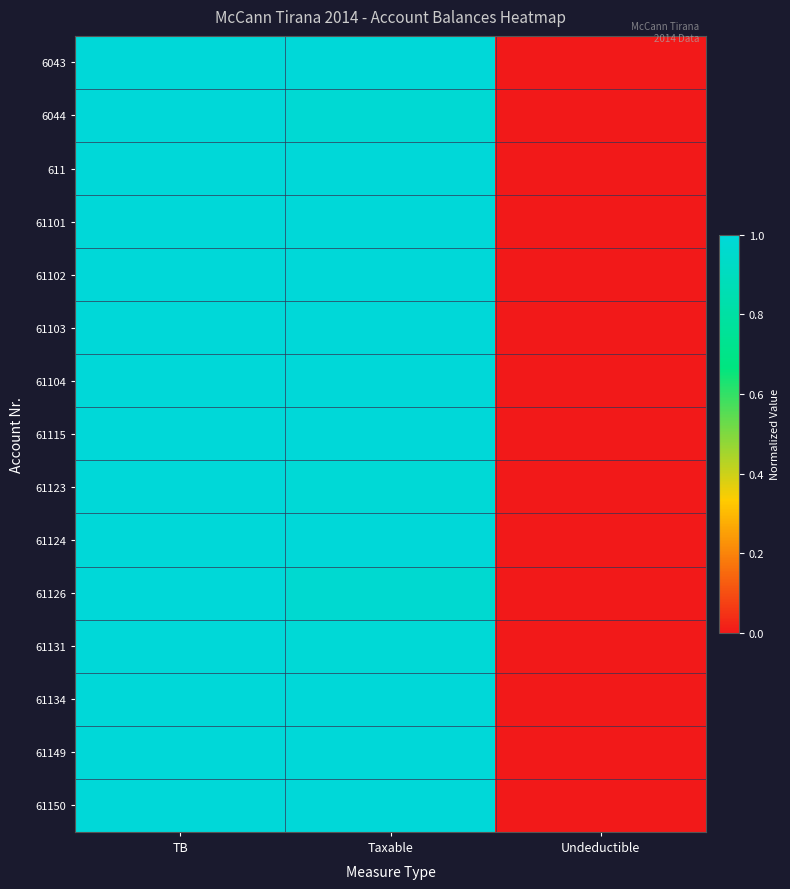

Which series has the largest total across all categories?

6043